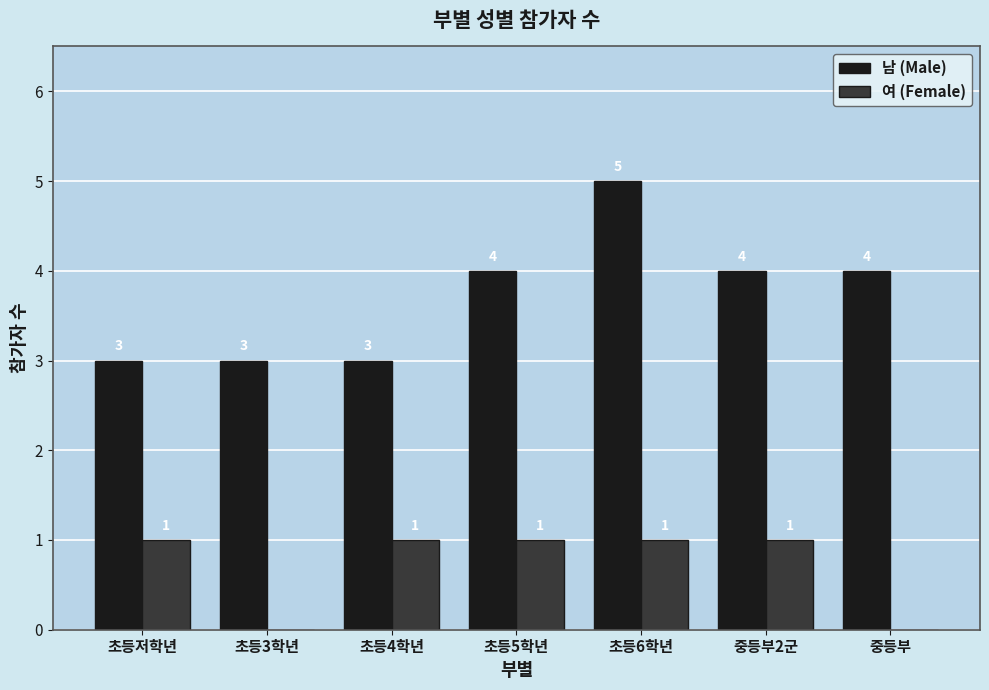

Reading left to right, transcribe all the data shown in this chart.

남 (Male): 3	3	3	4	5	4	4
여 (Female): 1	0	1	1	1	1	0